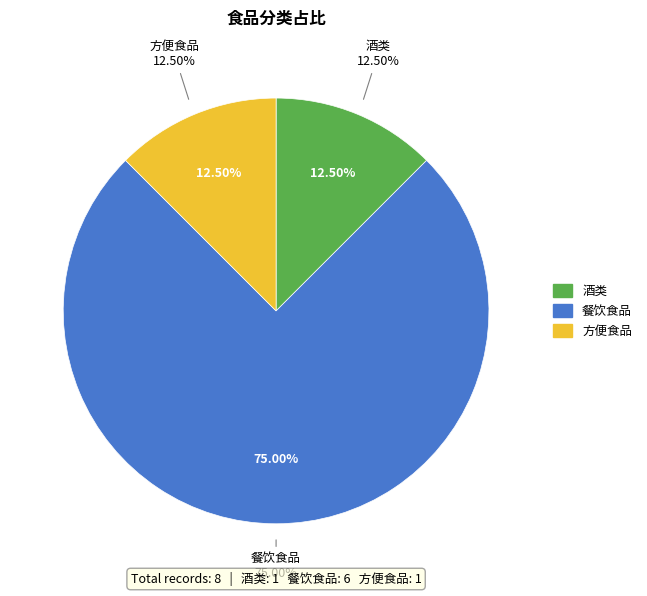

To the nearest percent, what portion does 酒类 represent?

12%